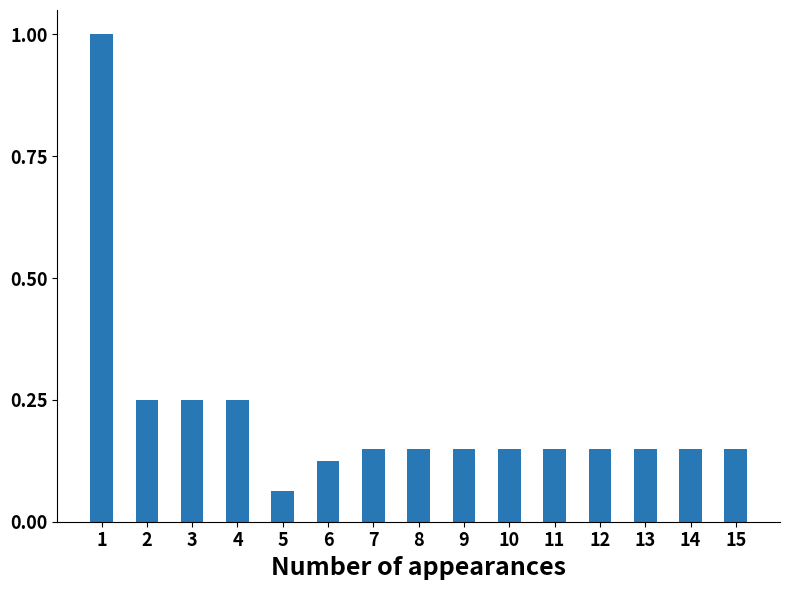

Count the number of categories in the chart.

15